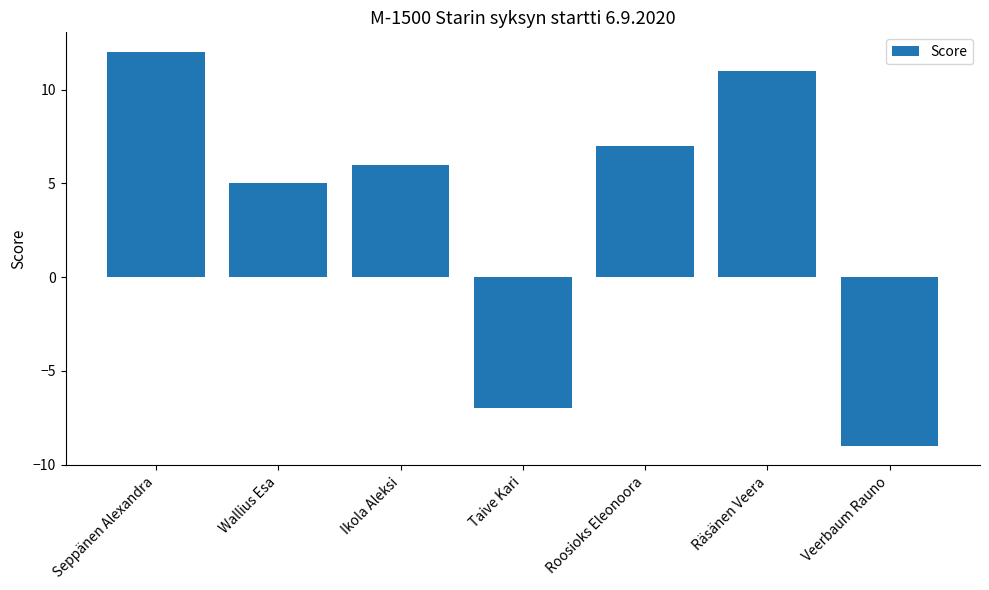

How many values are below 6?

3